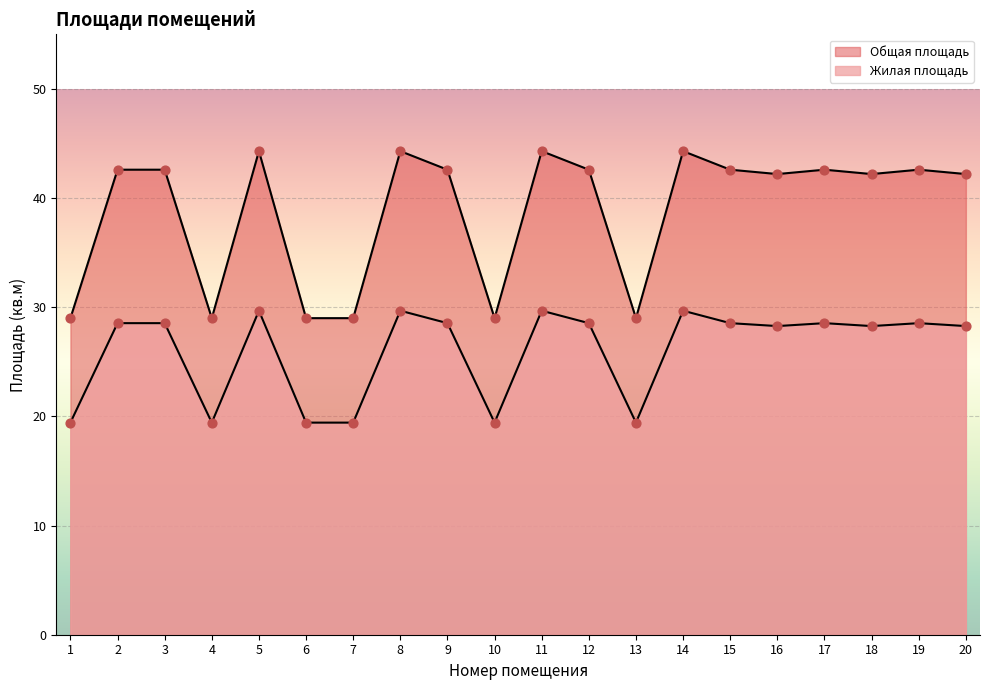

At which category is the sum across all series the highest?

5